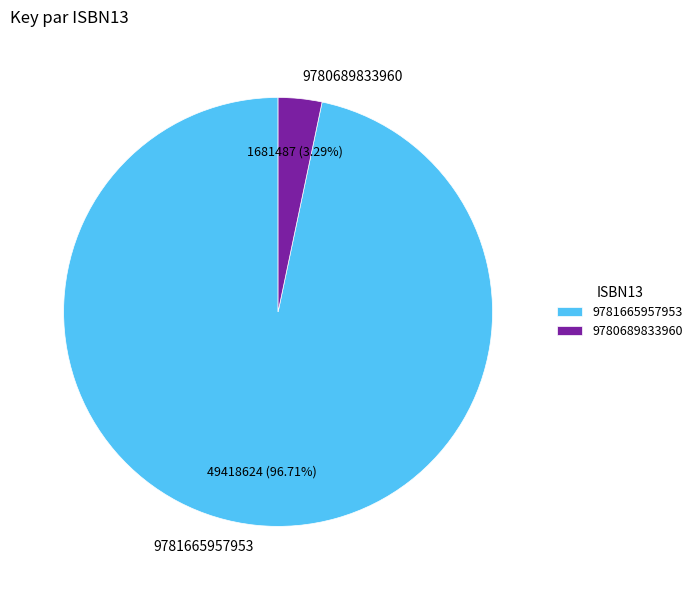

To the nearest percent, what is the difference between the 9780689833960 and 9781665957953 slice percentages?

93%